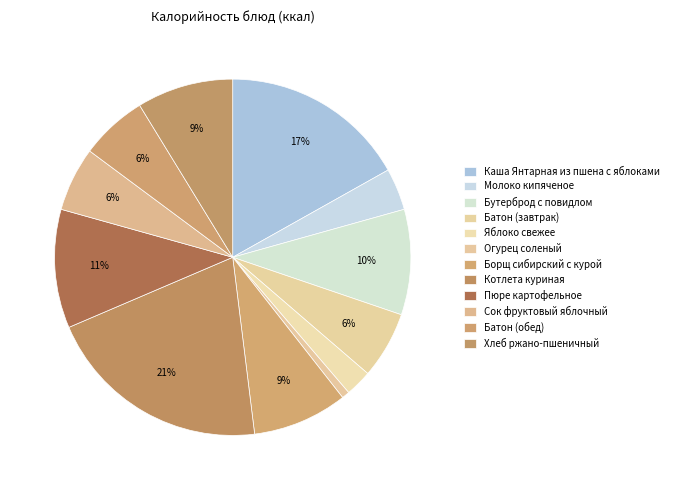

How many slices are in this pie chart?

12